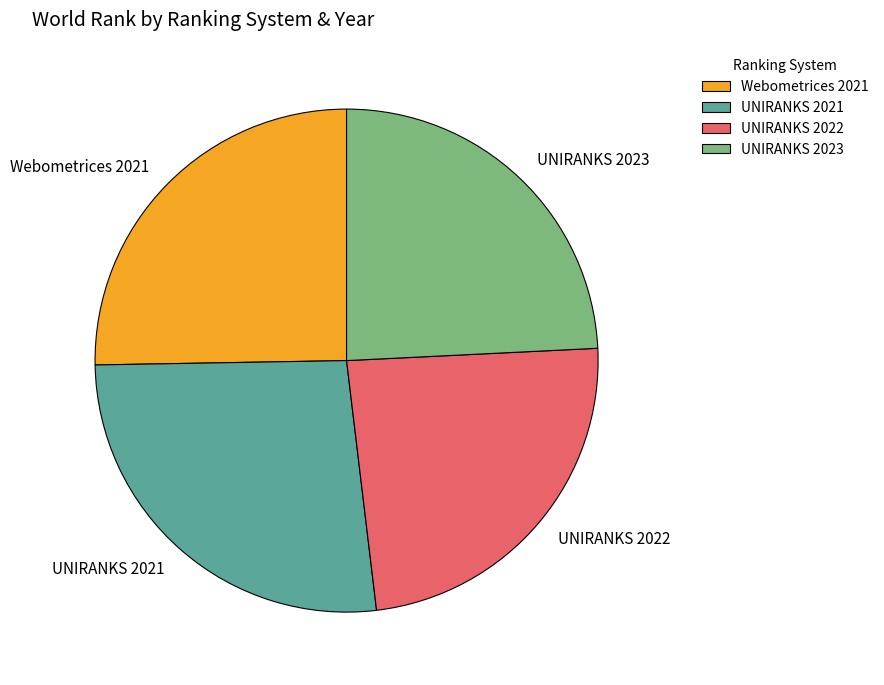

How many slices are in this pie chart?

4